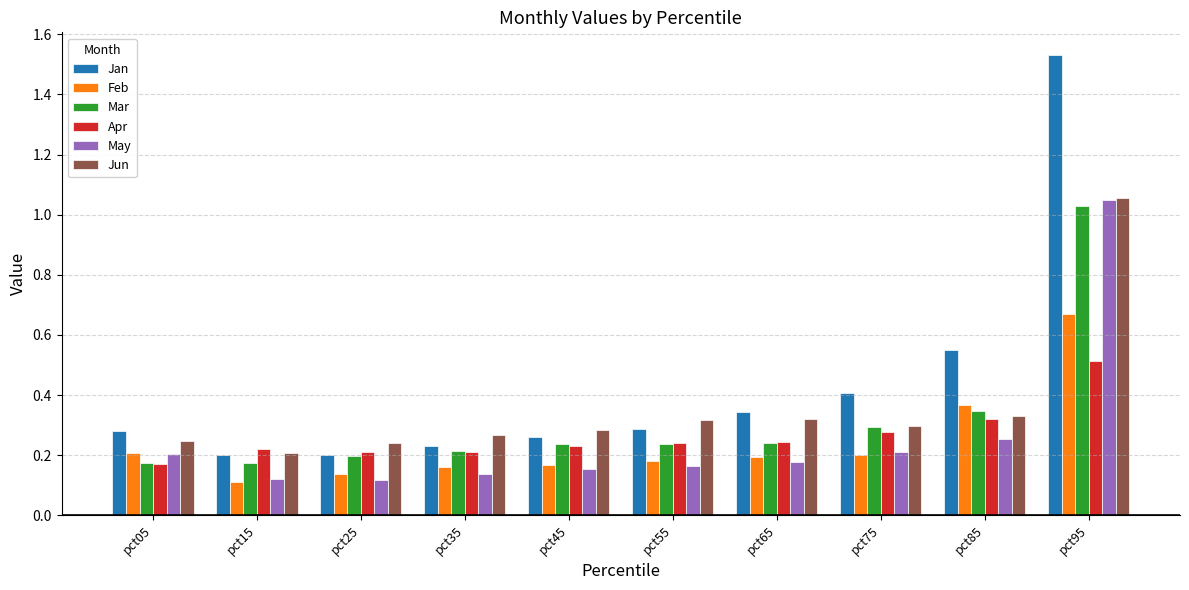

Which series has the largest range (max minus min)?

Jan